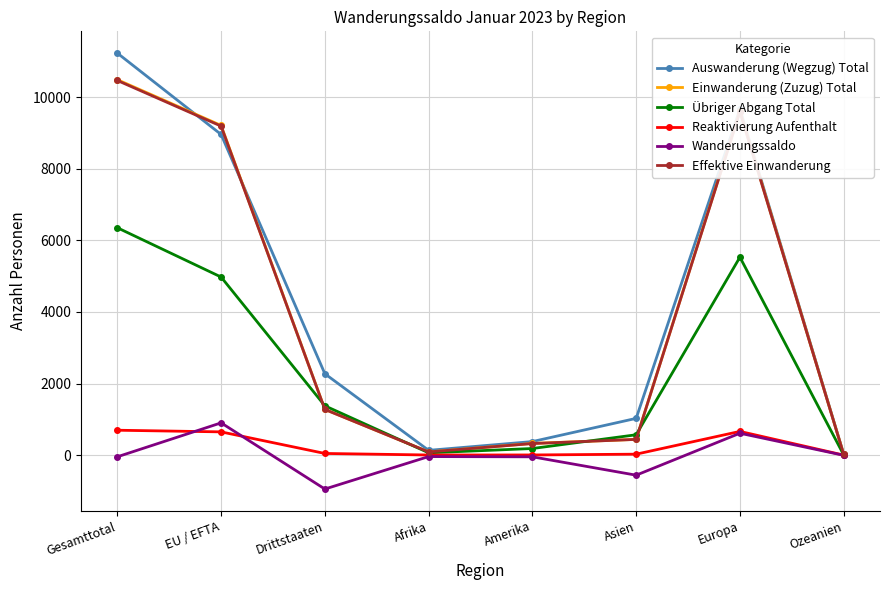

What are all the series names shown in the legend?

Auswanderung (Wegzug) Total, Einwanderung (Zuzug) Total, Übriger Abgang Total, Reaktivierung Aufenthalt, Wanderungssaldo, Effektive Einwanderung